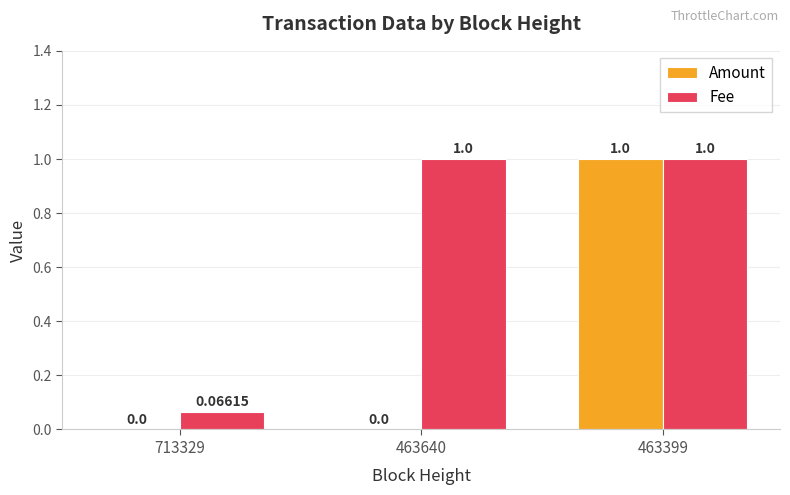

What is the average value of the Amount series?

0.3